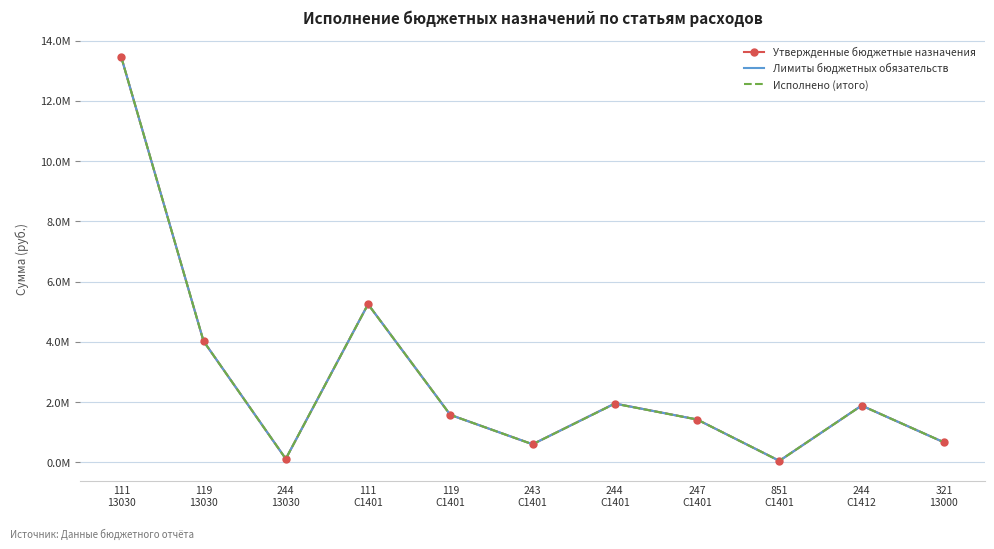

At which category does the chart reach its minimum across all series?

851
С1401